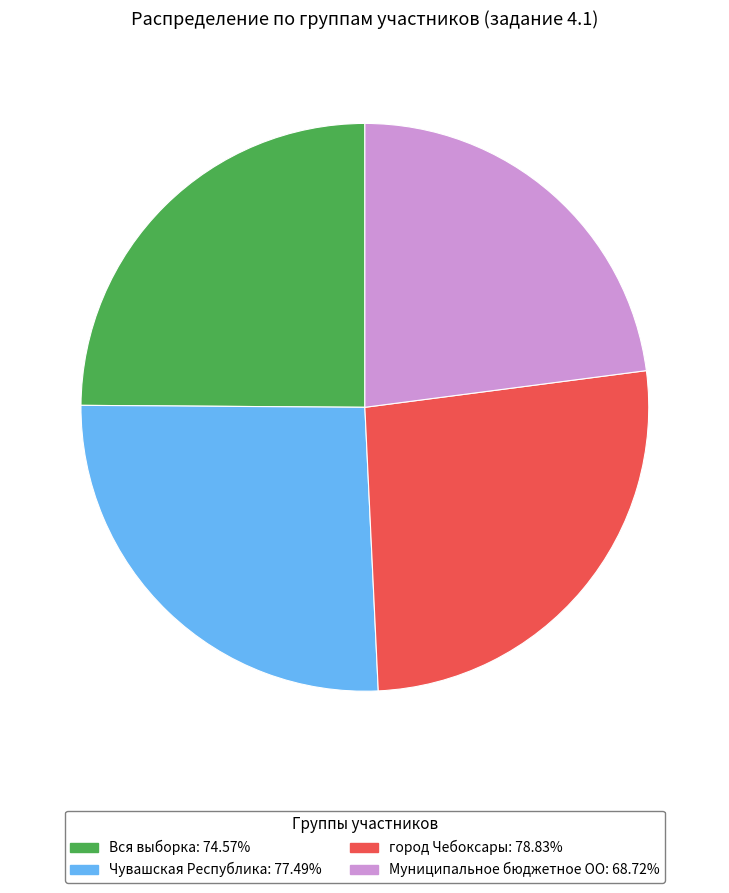

Combined, do Чувашская Республика: 77.49% and Вся выборка: 74.57% account for over 50%?

Yes